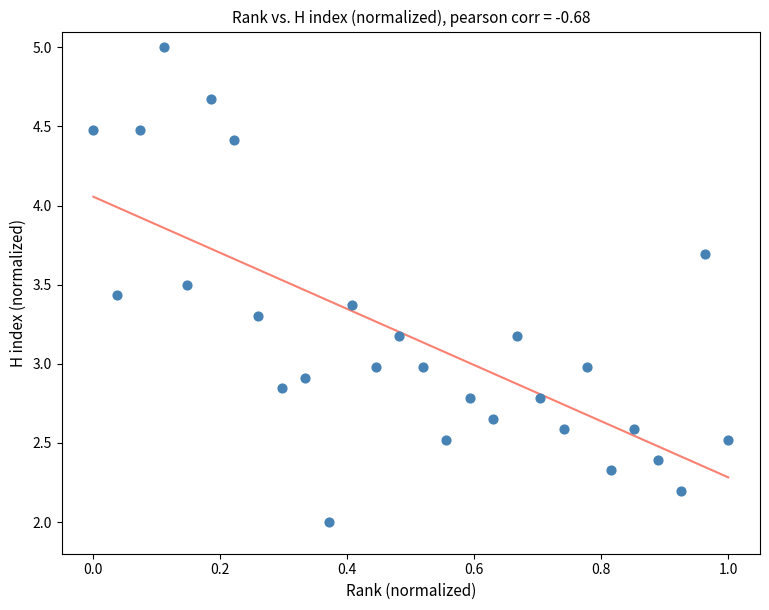

What is the range of X values (max minus min)?

1.0